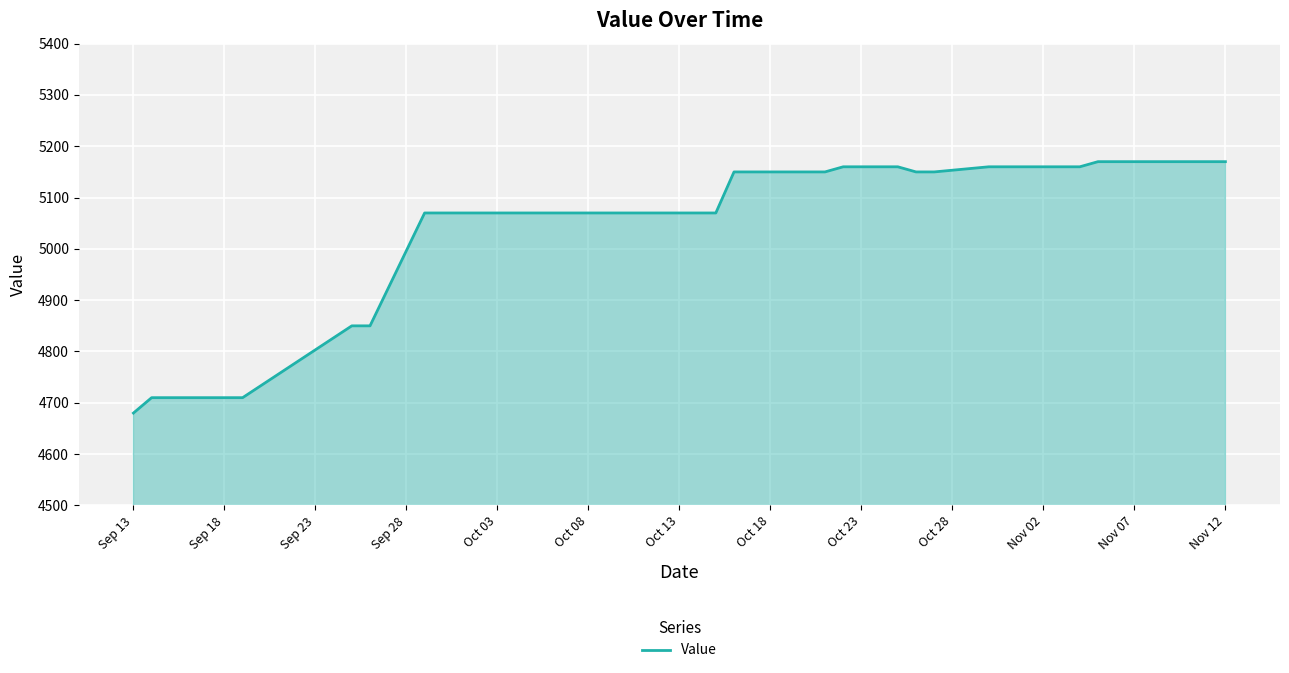

What is the smallest value displayed?

4680